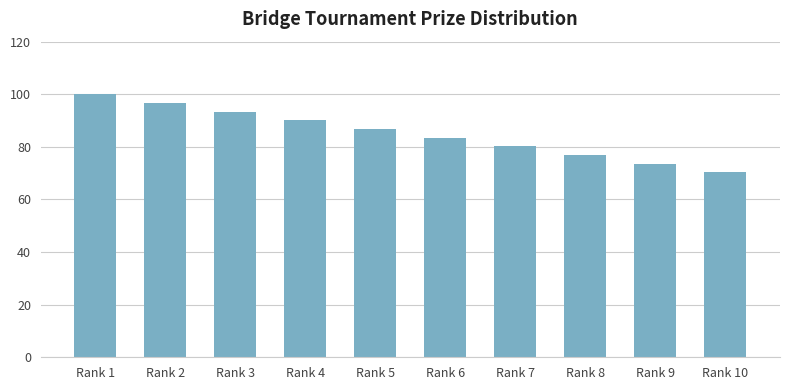

What is the greatest value displayed?

100.0